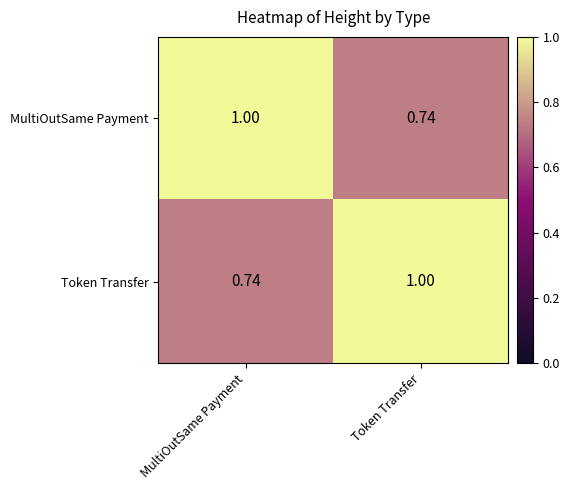

Which category has the highest value in the Token Transfer series?

Token Transfer